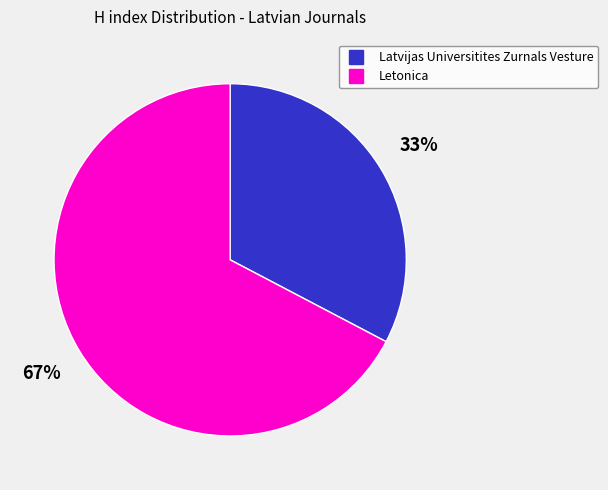

How many slices are in this pie chart?

2